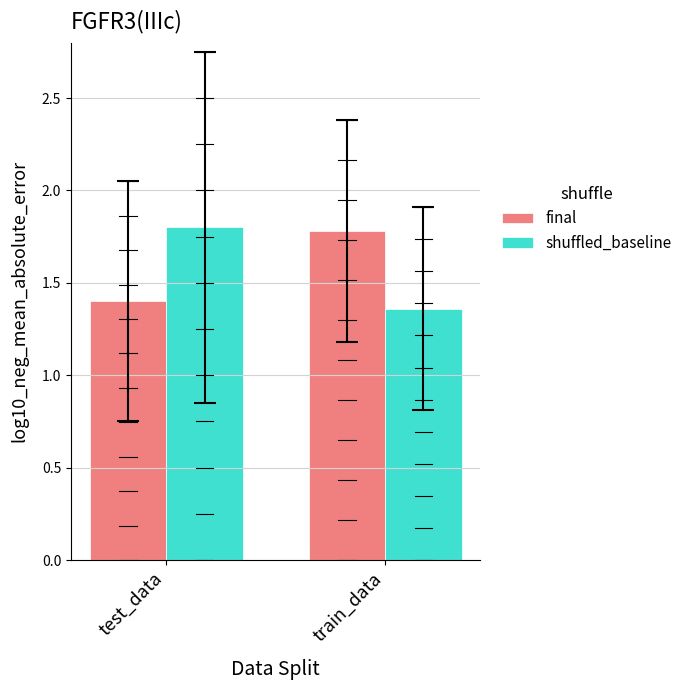

What is the difference between the highest and lowest values at train_data?

0.4